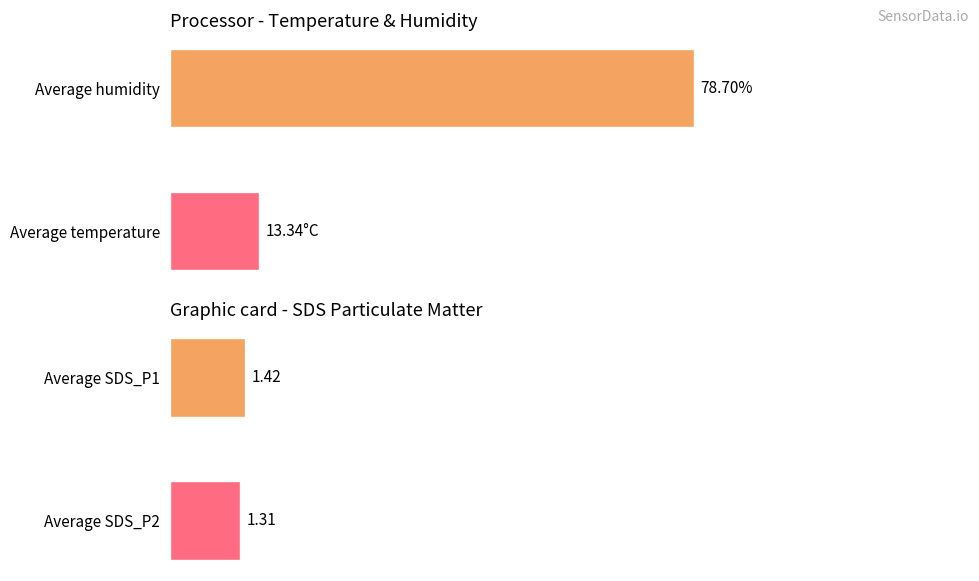

What are all the series names shown in the legend?

Avg Temp, Avg Humidity, Avg SDS_P1, Avg SDS_P2